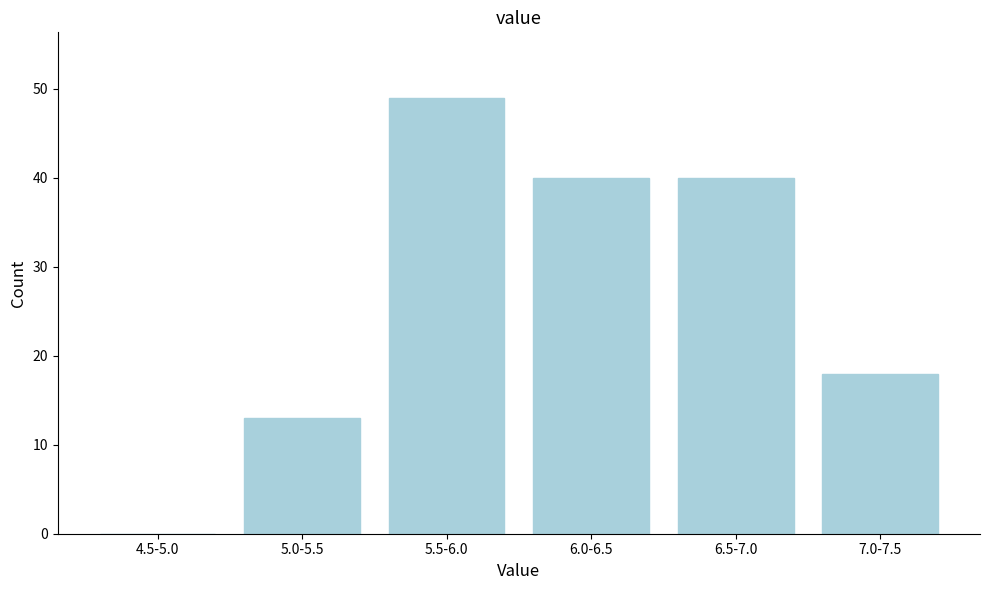

Reading left to right, transcribe all the data shown in this chart.

4.5-5.0=0	5.0-5.5=13	5.5-6.0=49	6.0-6.5=40	6.5-7.0=40	7.0-7.5=18